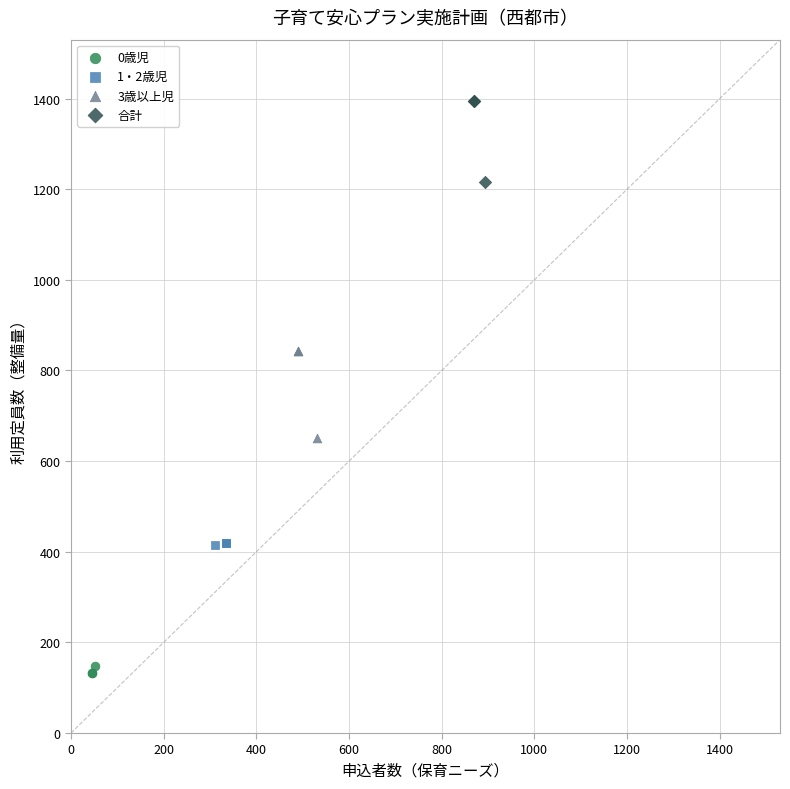

Which series has the widest spread of Y values?

3歳以上児